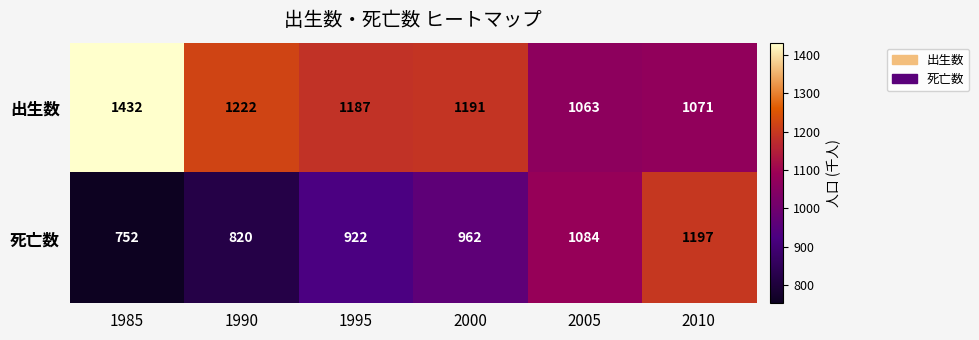

How many 死亡数 values are between 820 and 1084?

4